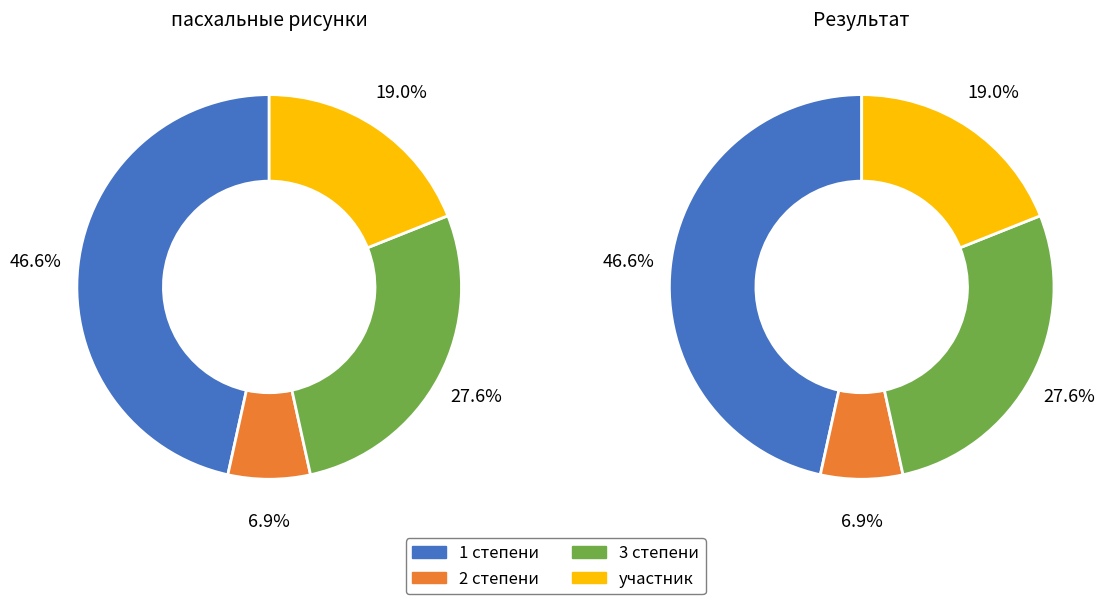

What is the change in value from 1 степени to 3 степени?

-11